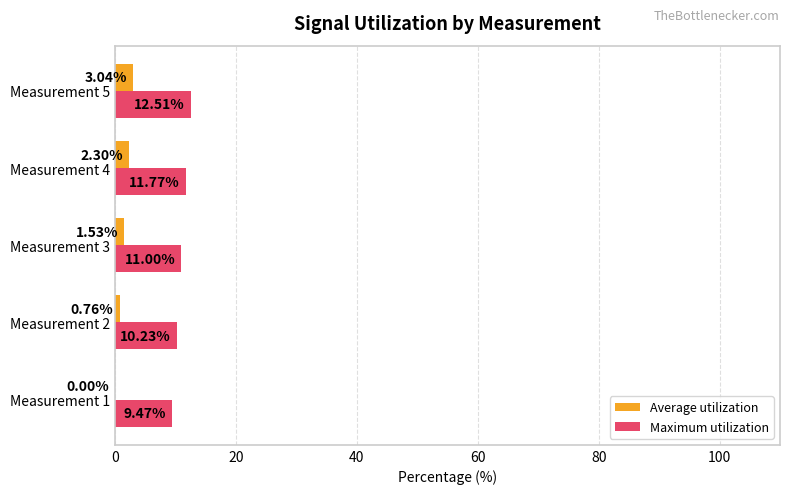

Which series has the largest total across all categories?

Maximum utilization